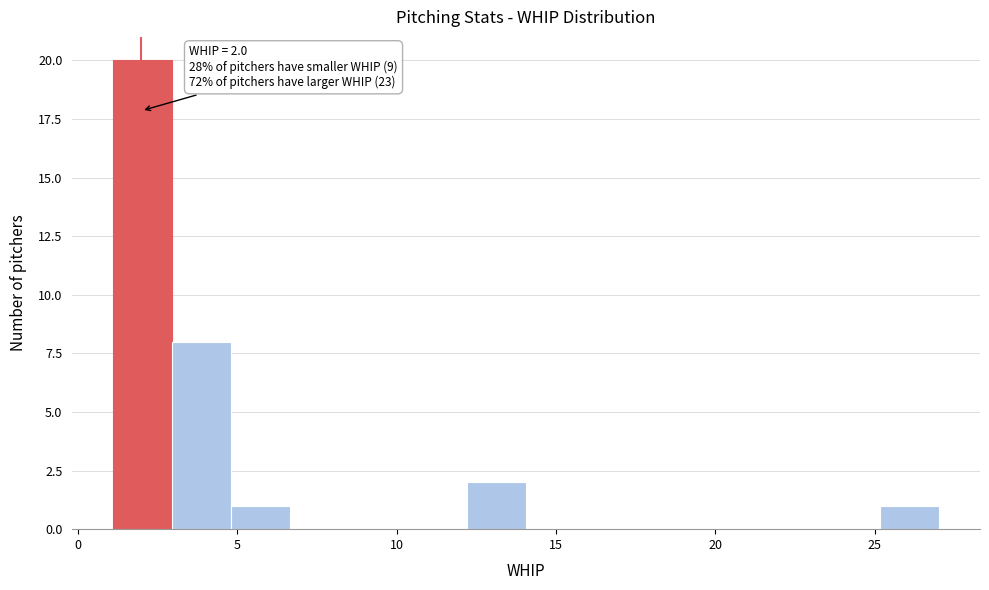

Read against the x-axis, roughly where is the centre of the tallest bar?

2.0